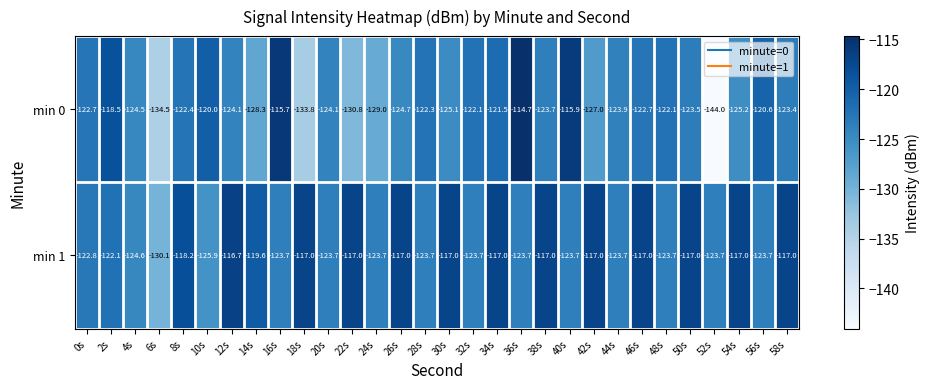

What is the sum of the min 1 values at 26s and 42s?

-234.0